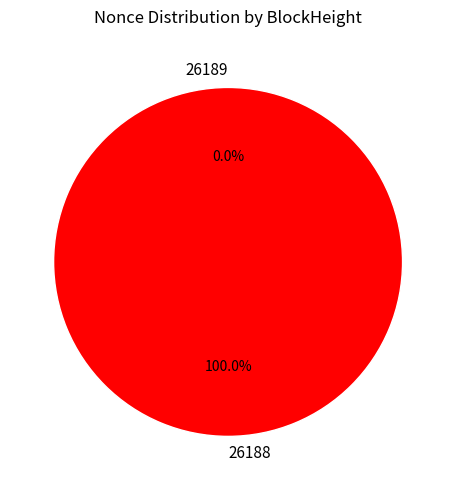

How many segments does this pie chart have?

2